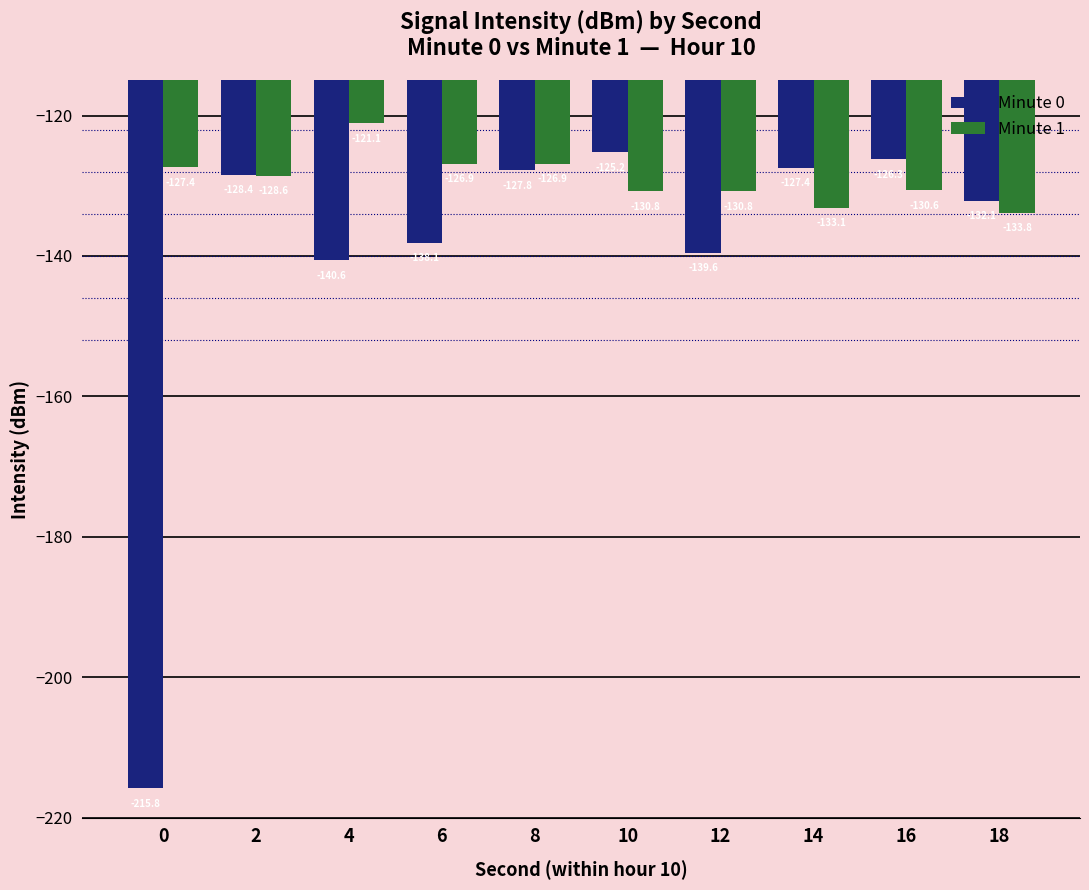

At which label does Minute 0 first exceed -128?

8